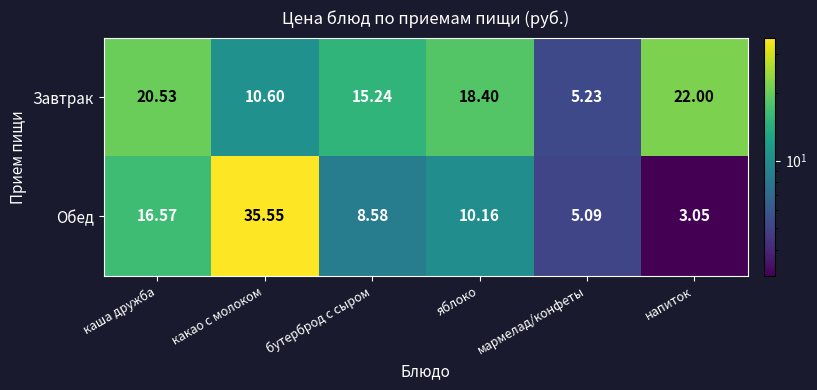

Is the value of Завтрак at мармелад/конфеты greater than the value of Обед at какао с молоком?

No